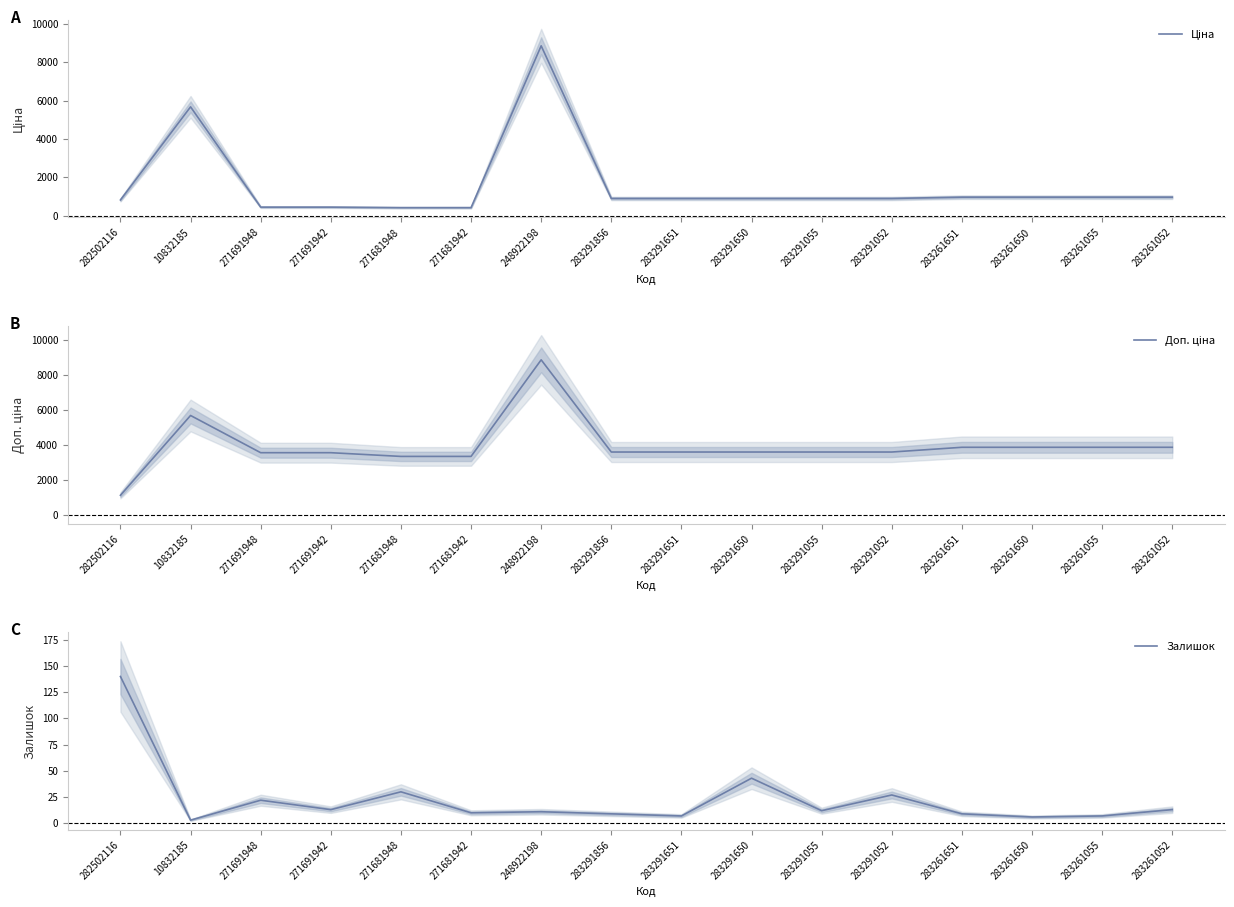

What is the sum of all Ціна values?

25401.9